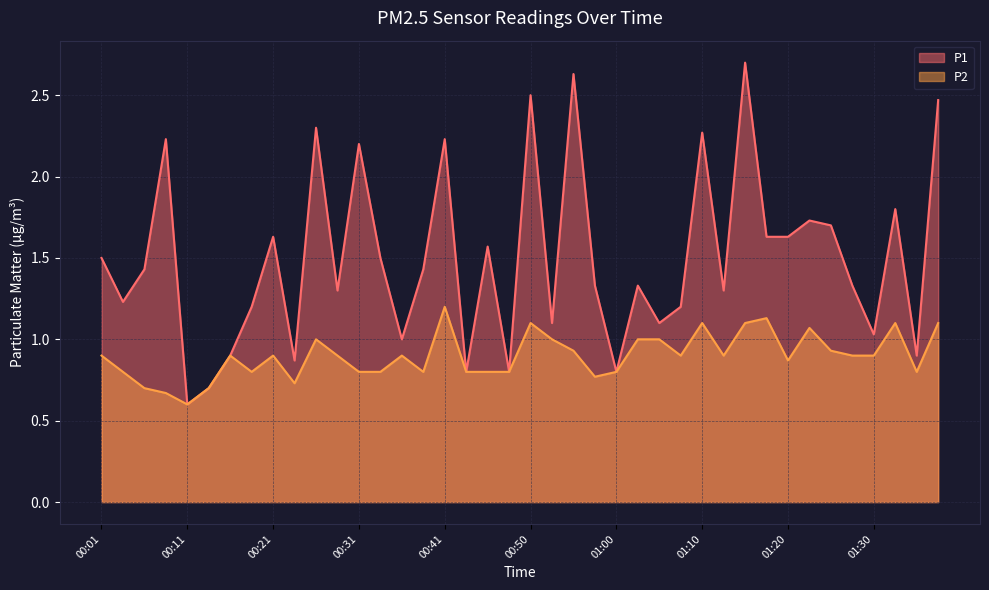

How many interior local valleys does the P2 series have?

9